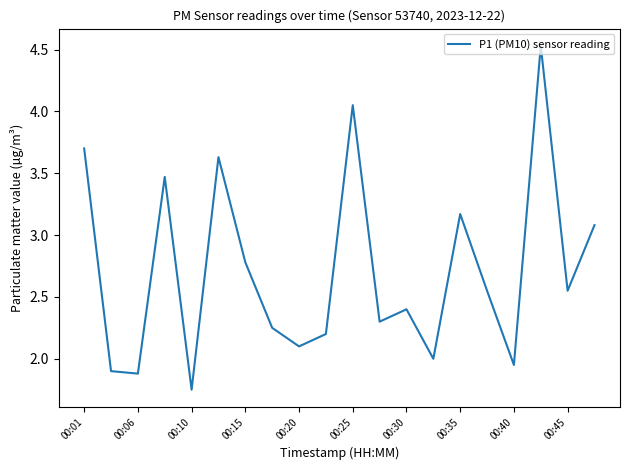

What is the greatest value displayed?

4.5